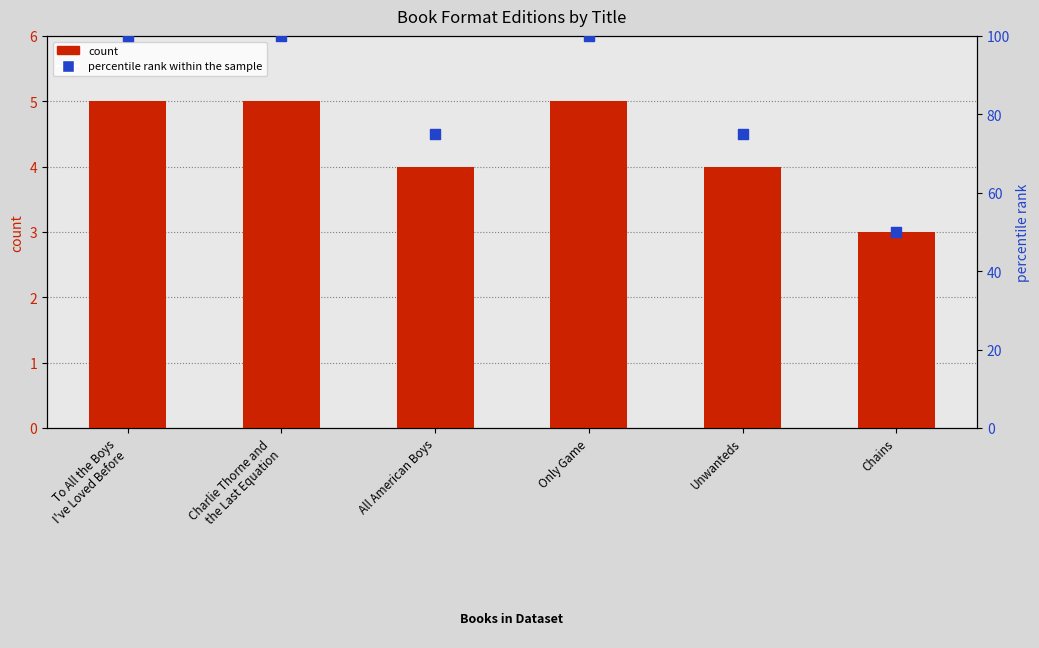

Is the value of percentile rank within the sample at To All the Boys
I've Loved Before greater than the value of count at Charlie Thorne and
the Last Equation?

Yes